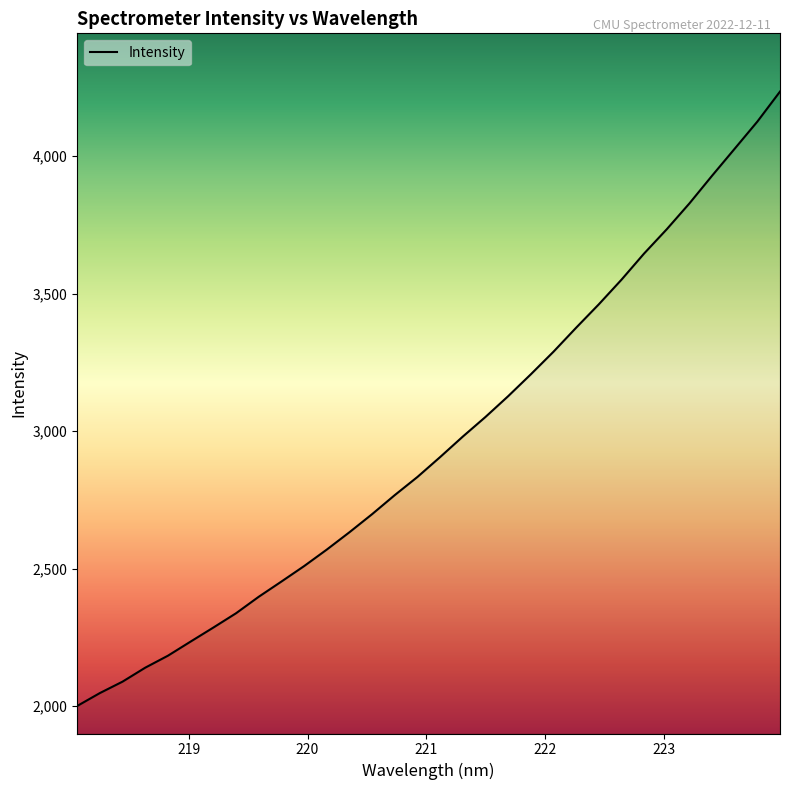

What is the greatest value displayed?

4234.1